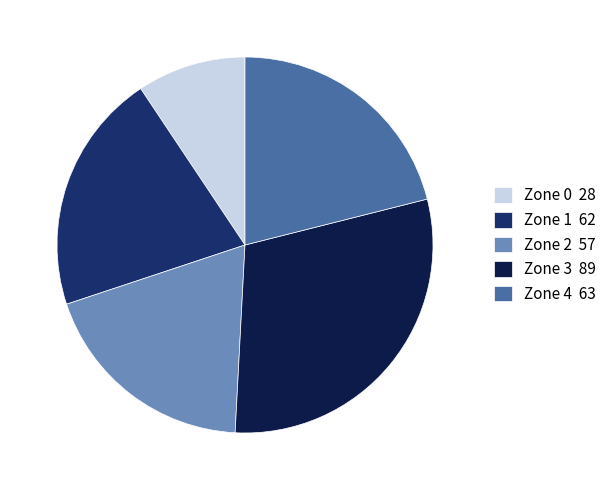

True or false: Zone 4 accounts for 36% of the total.

False